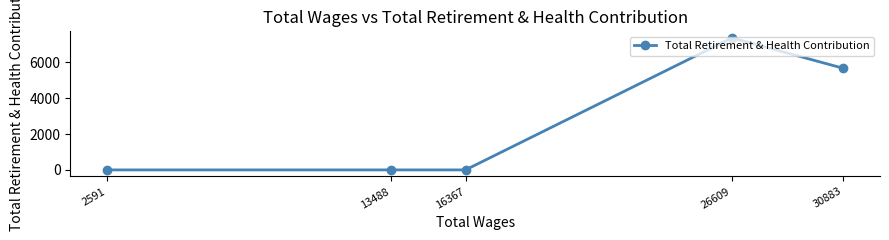

What is the difference between the maximum and second lowest values?

7357